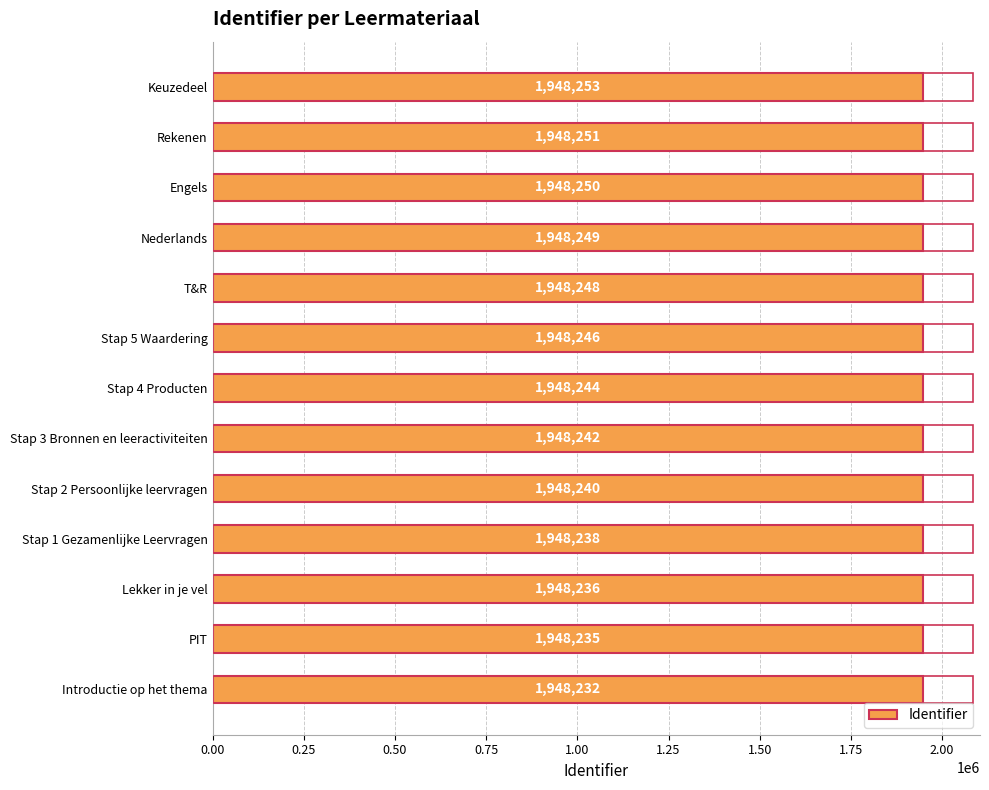

Which has a higher value, Keuzedeel or T&R?

Keuzedeel